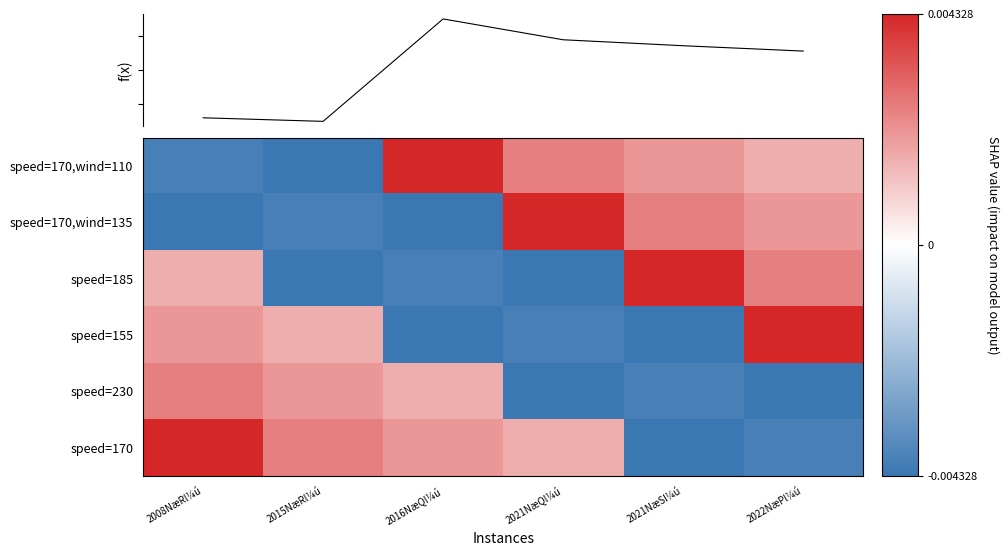

The value of speed=170,wind=135 at 2021NæSl¼ú is 0.0. True or false?

False